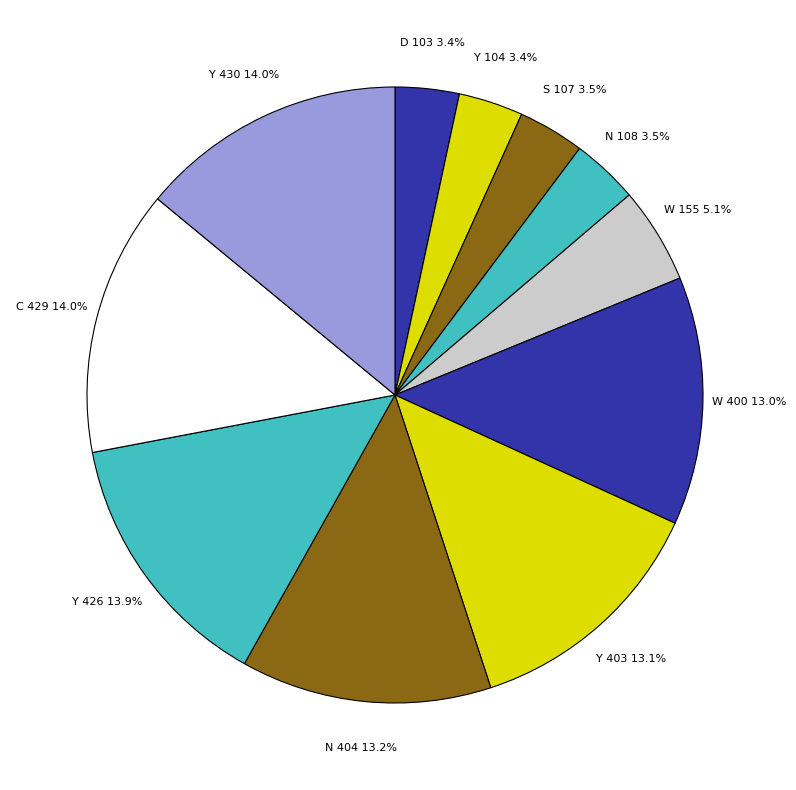

Is the sum of W 400 and D 103 greater than half?

No